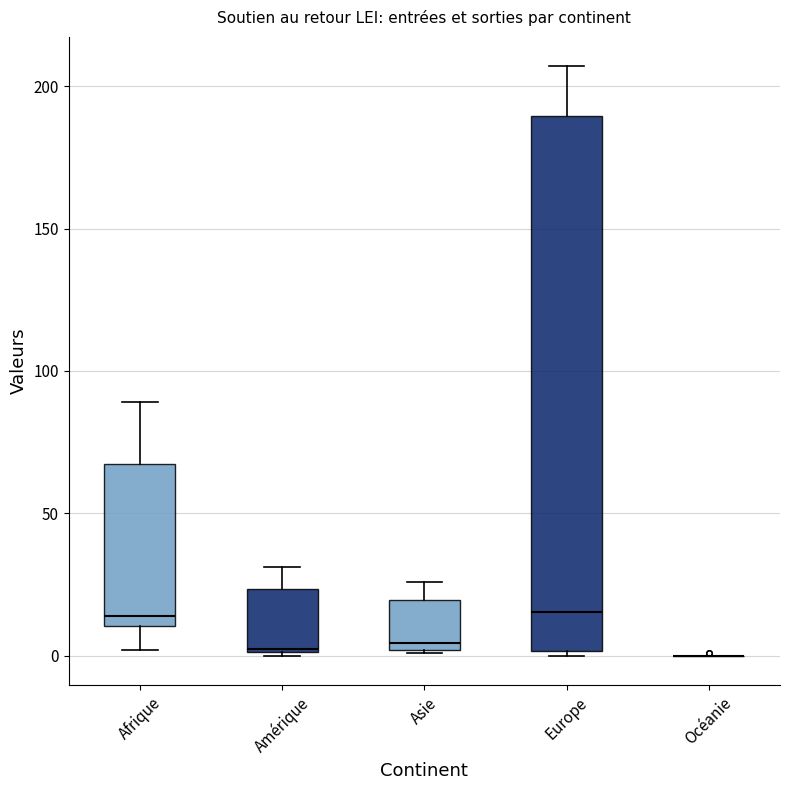

Reading left to right, transcribe this box plot: for each box, give where its median line is, the range the box spans, and where its two whiskers end, as read against the y-axis. The values are not printed on the chart, so give them approximately, as read against the axis.

Afrique: median 15, box 10 to 70, whiskers 0 to 90
Amérique: median 5, box 0 to 25, whiskers 0 to 30
Asie: median 5, box 0 to 20, whiskers 0 to 25
Europe: median 15, box 0 to 190, whiskers 0 to 205
Océanie: box collapsed to a line at 0, whiskers 0 to 0